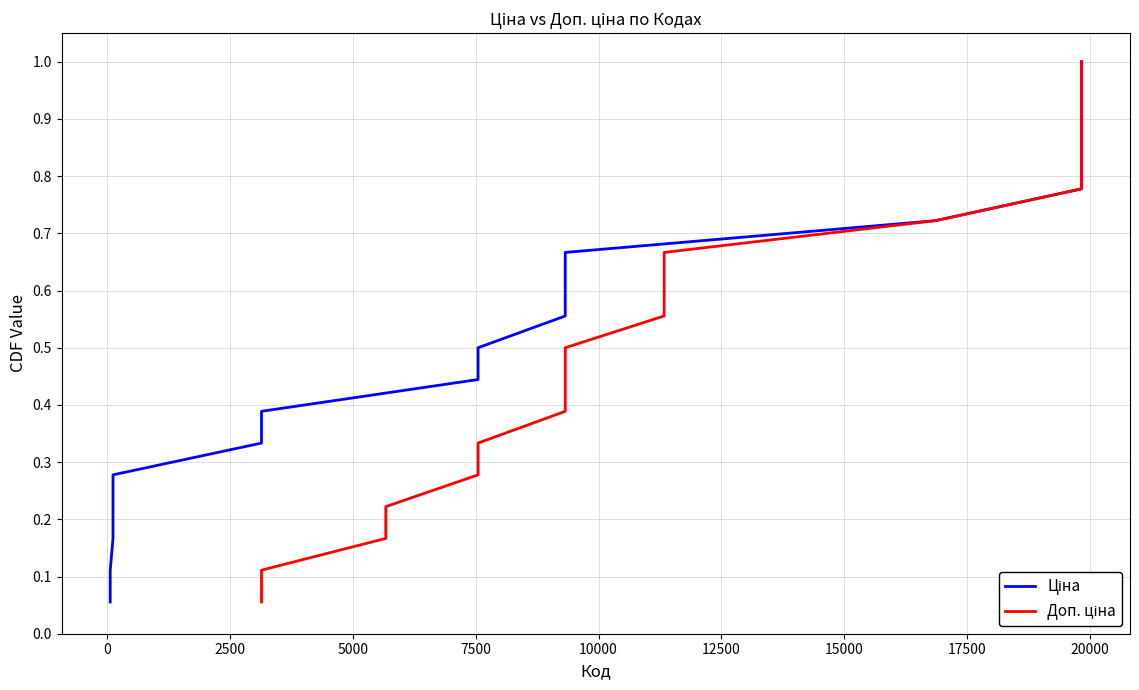

Does the chart display data point markers on the line(s)?

No